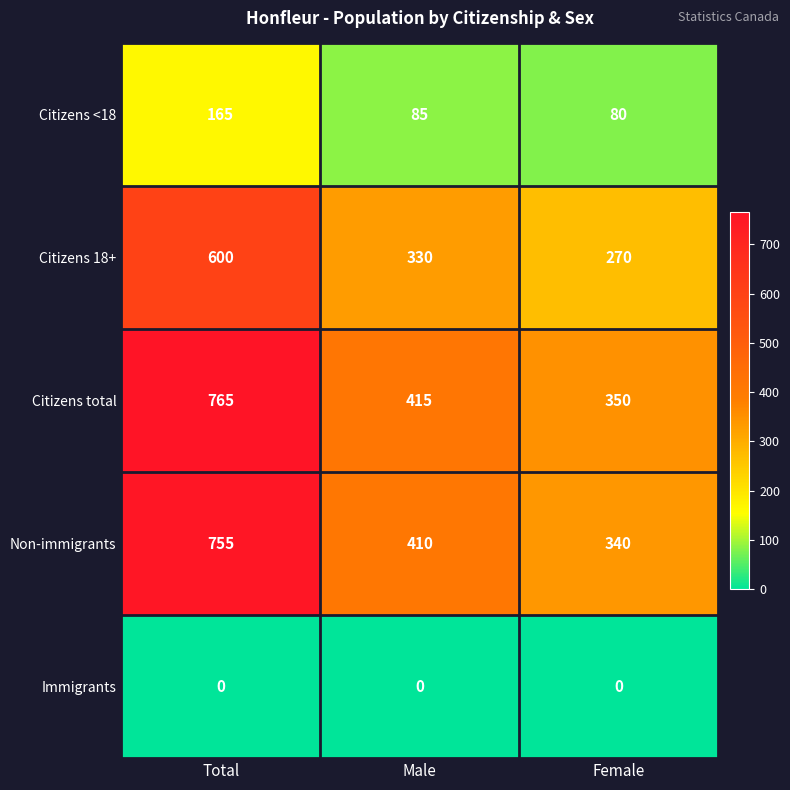

At which label does Non-immigrants reach its minimum?

Female